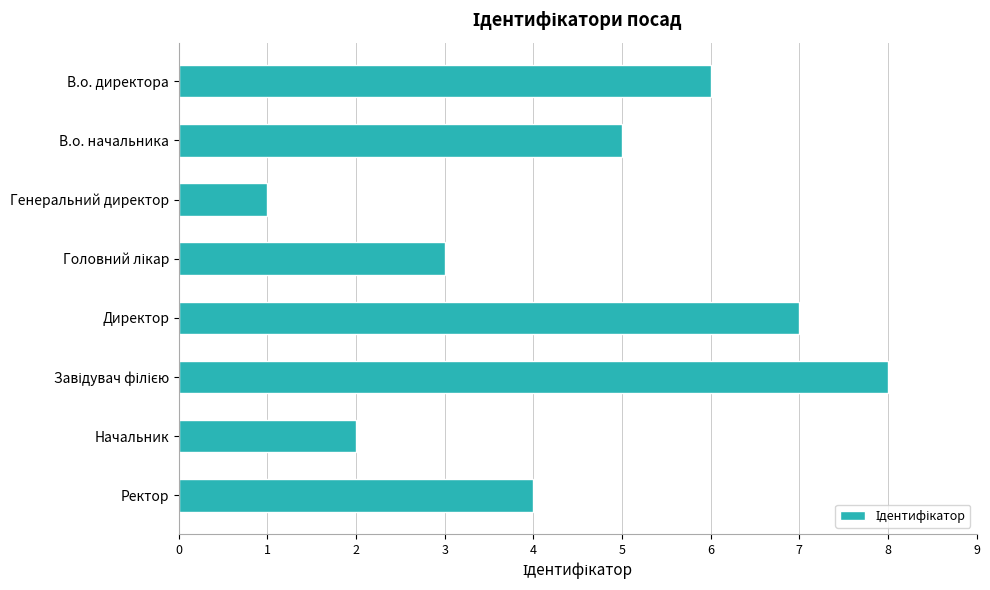

True or false: the data shows 1 at В.о. начальника.

False